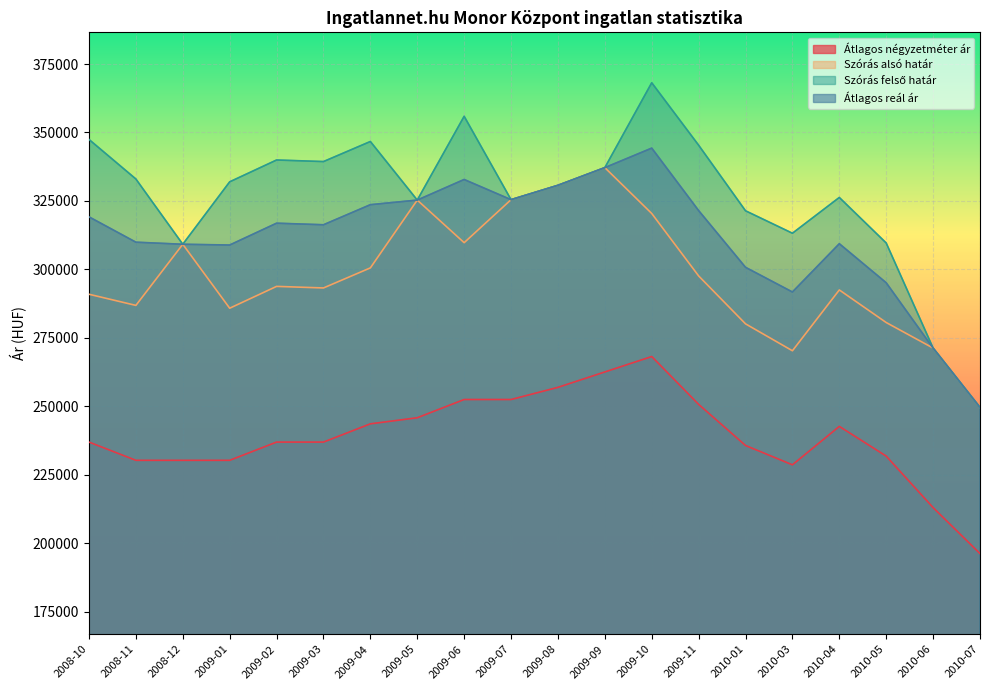

Does the chart display data point markers on the line(s)?

No